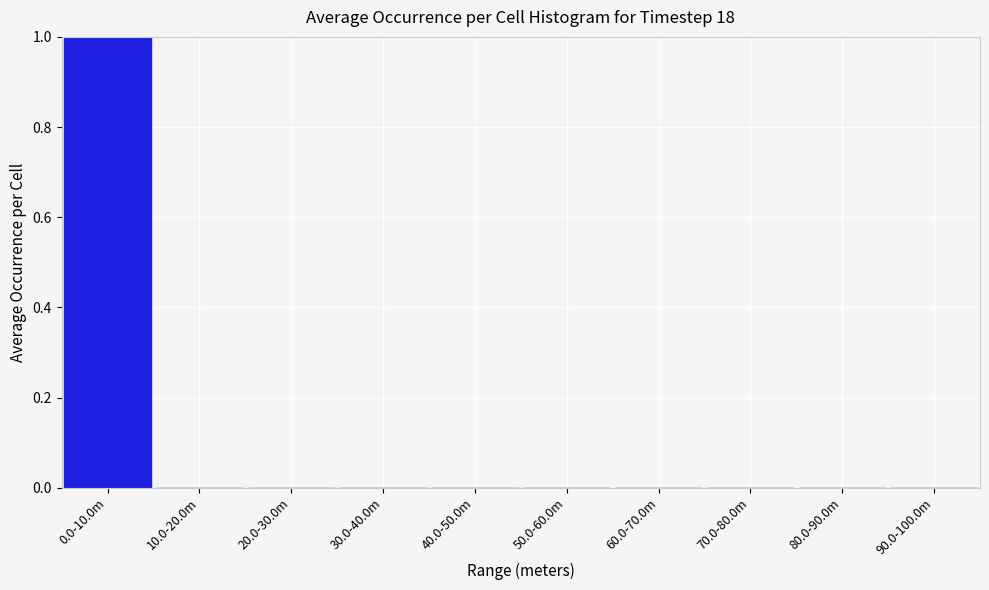

Reading left to right, list all the values displayed in this chart.

0.0-10.0m=1	10.0-20.0m=0	20.0-30.0m=0	30.0-40.0m=0	40.0-50.0m=0	50.0-60.0m=0	60.0-70.0m=0	70.0-80.0m=0	80.0-90.0m=0	90.0-100.0m=0